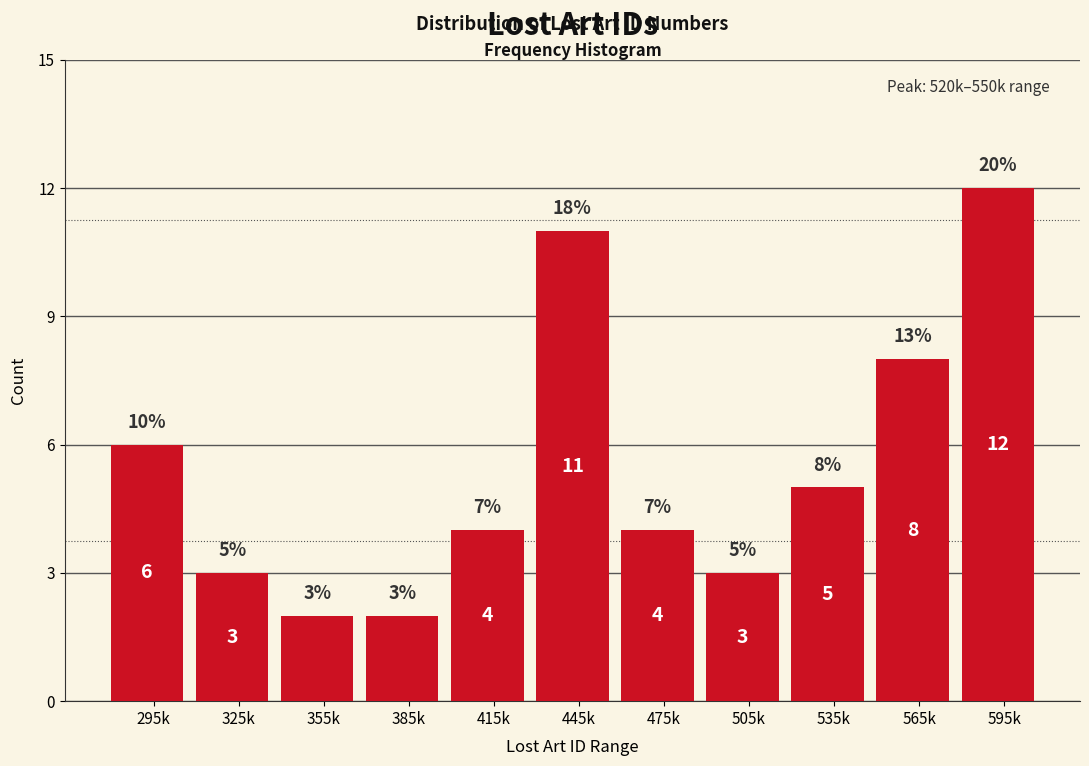

Reading right to left, extract all data points from this chart.

595k=12	565k=8	535k=5	505k=3	475k=4	445k=11	415k=4	385k=2	355k=2	325k=3	295k=6